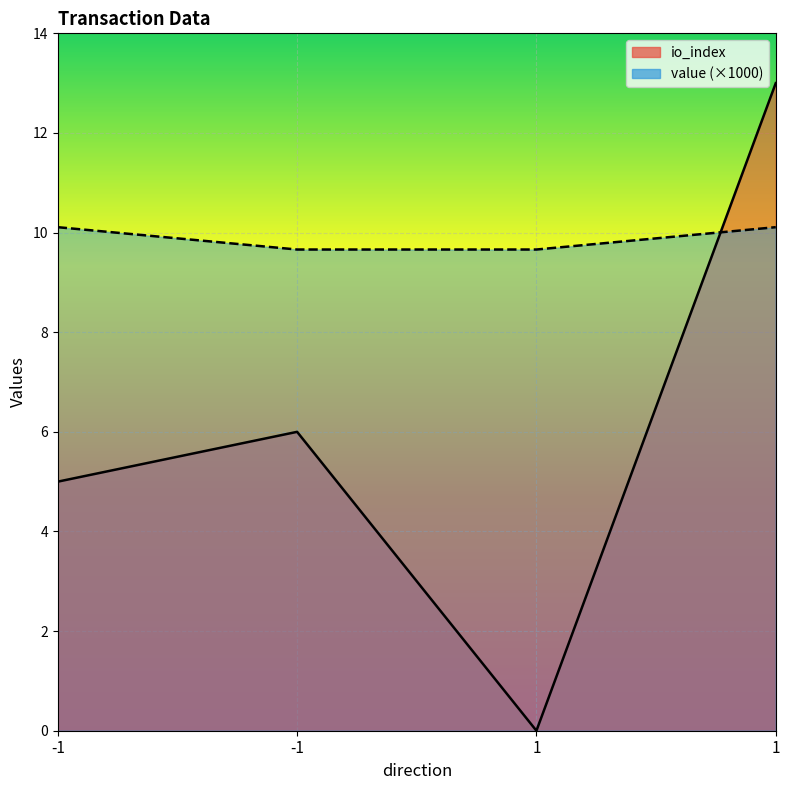

Reading right to left, what are all the values shown in this chart?

io_index: 1=13.0	1=0.0	-1=6.0	-1=5.0
value: 1=10.1	1=9.7	-1=9.7	-1=10.1